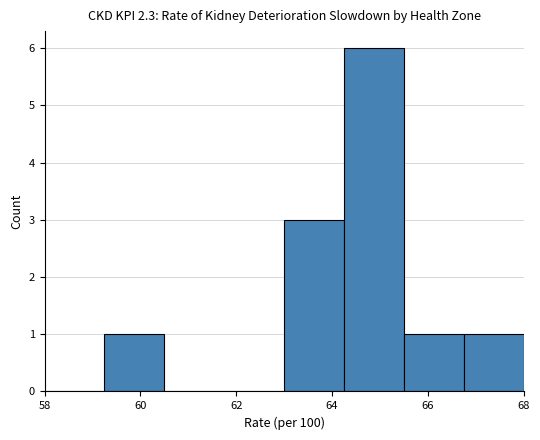

What is the height of the bar covering 59.25 to 60.50 on the x-axis? Neither the bar edges nor the heights are printed on the chart, so give them approximately, as read against the axes.

1